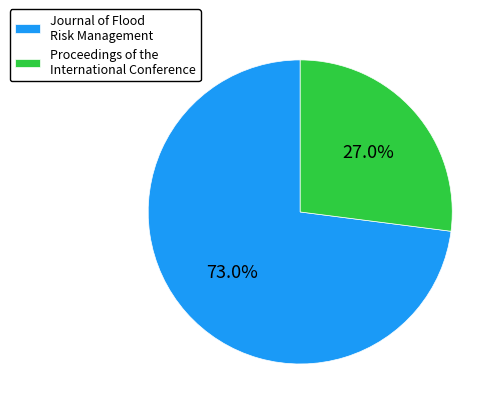

What is the total percentage of Journal of Flood Risk Management and Proceedings of the International Conference?

100.0%